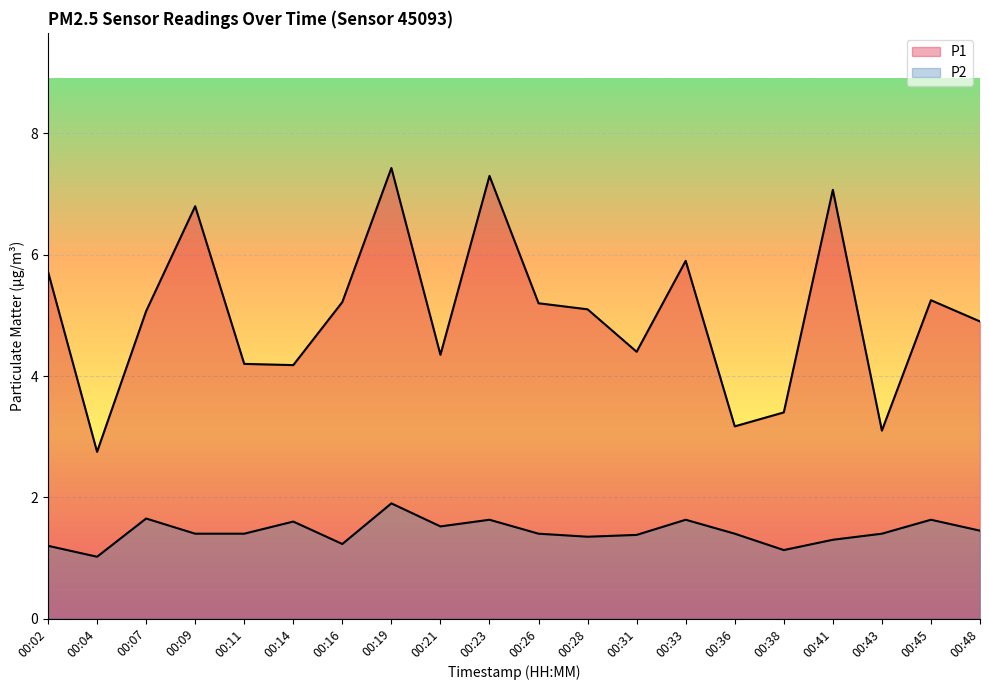

What is the sum of all P1 values?

100.5